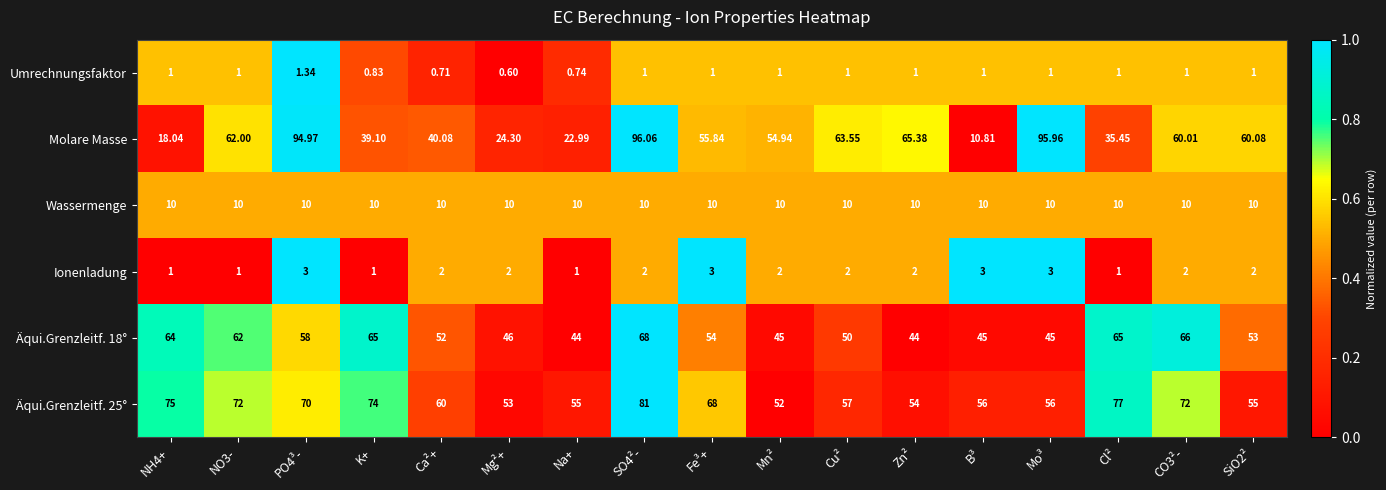

Between PO4³- and Zn², which series saw the biggest shift?

Molare Masse